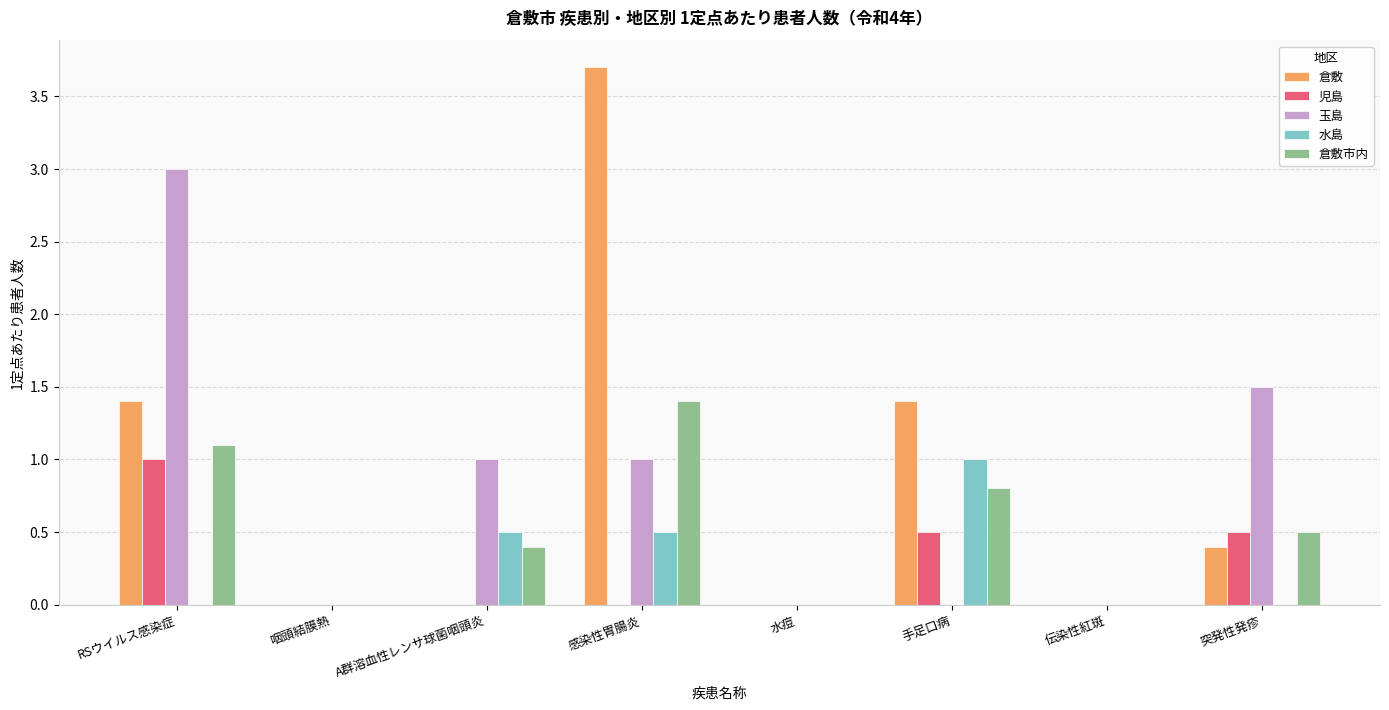

How many 倉敷 values are between 0 and 1?

5